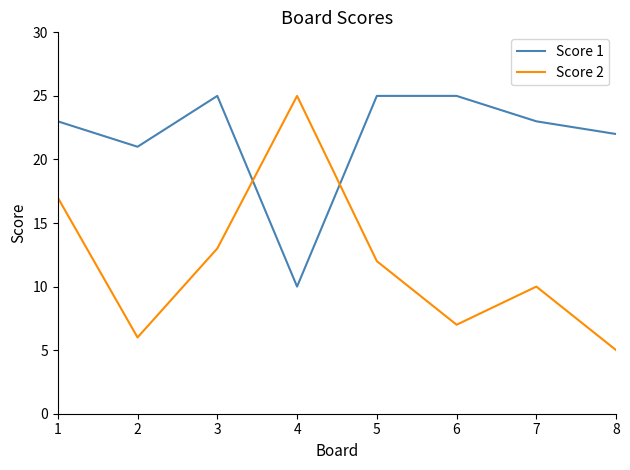

In Score 2, how many points are lower than both neighbors (excluding endpoints)?

2